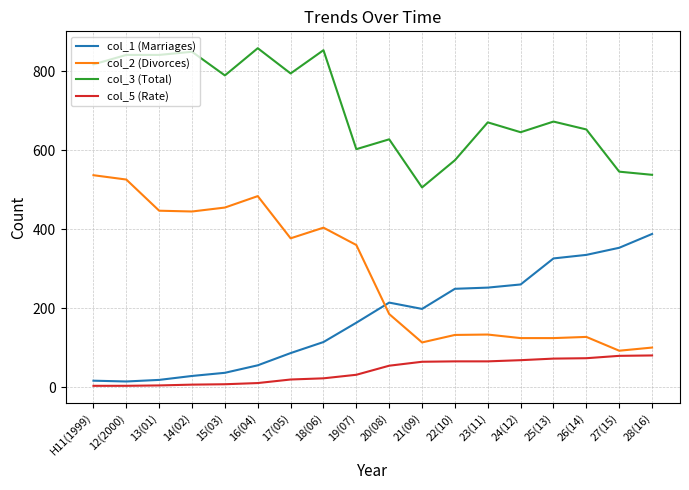

Rank the series by their average value, from highest to lowest.

col_3 (Total), col_2 (Divorces), col_1 (Marriages), col_5 (Rate)